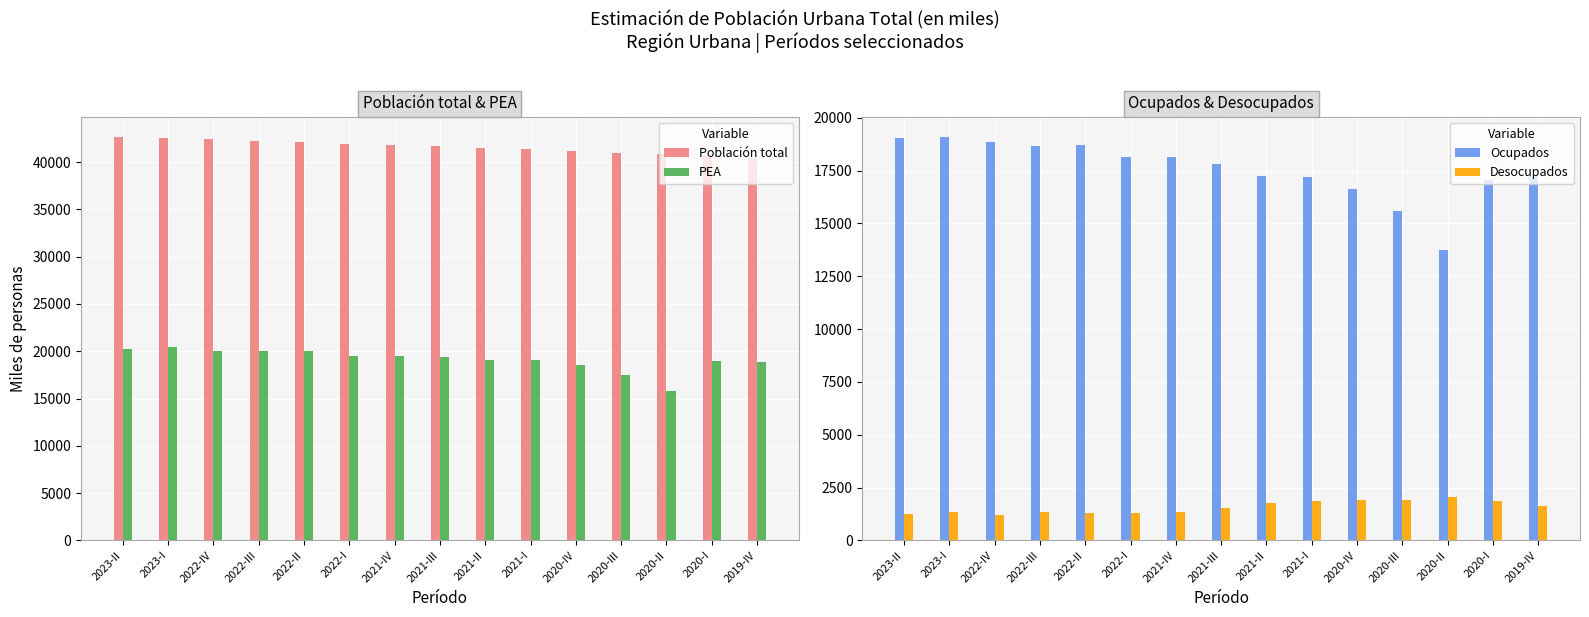

How many data points in Ocupados are less than 17805?

7